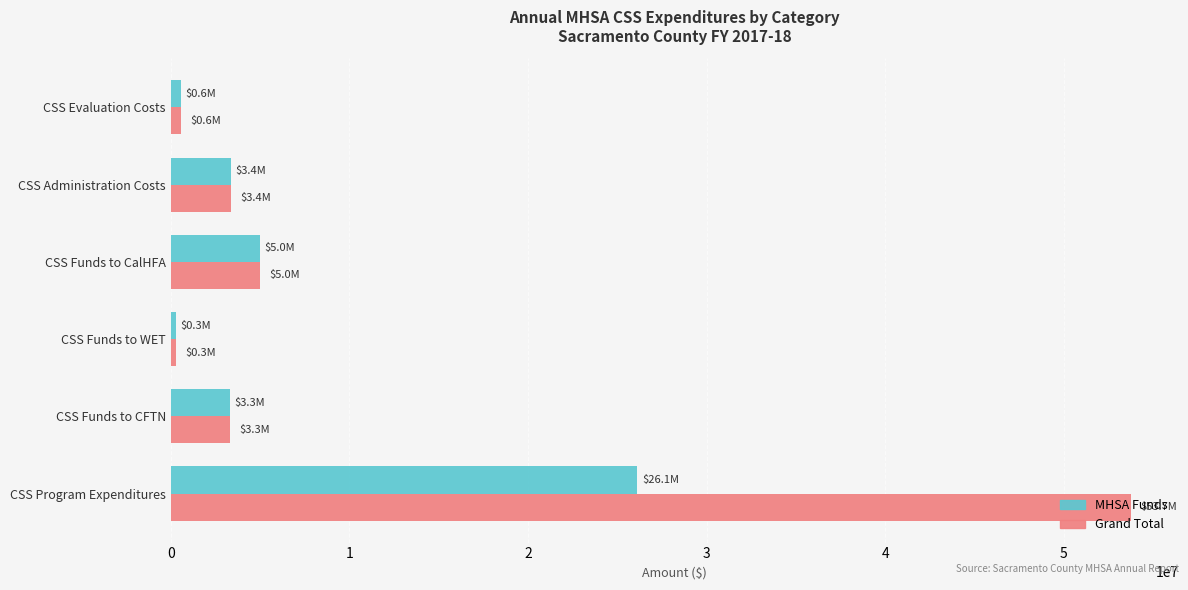

Which series has the largest total across all categories?

Grand Total